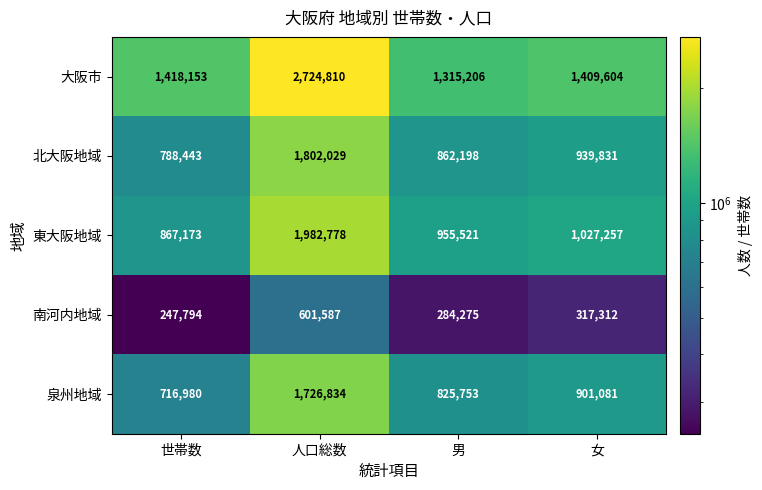

Which series has the widest spread of values?

大阪市